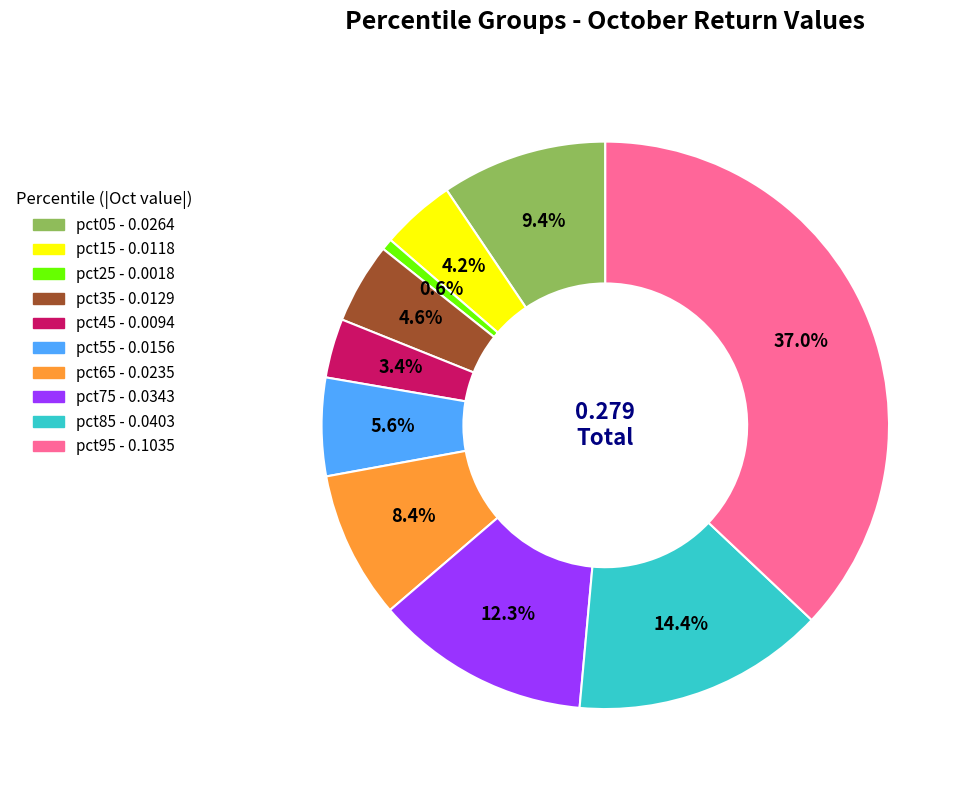

To the nearest percent, what portion does pct95 represent?

37%